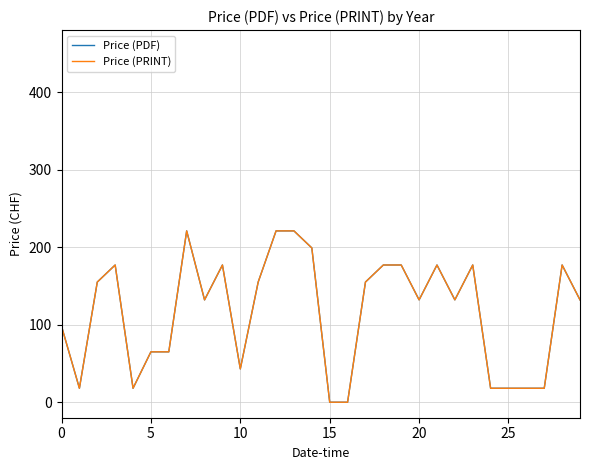

Is this an area chart (filled region under the line)?

No